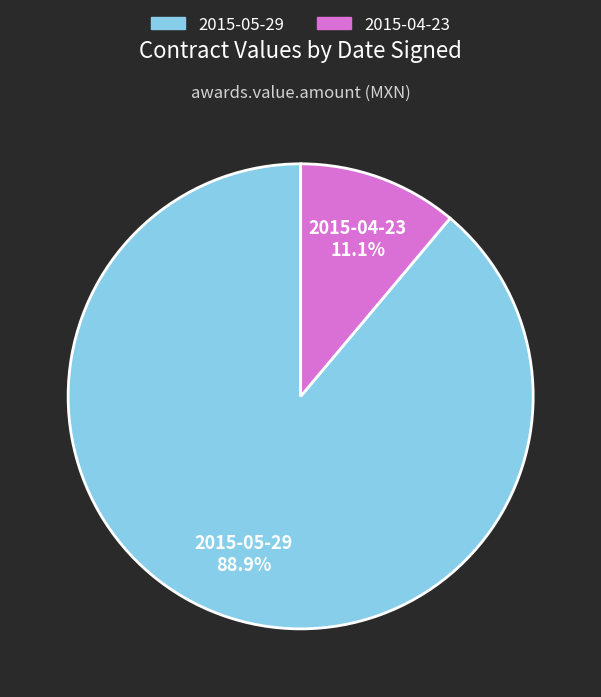

Which has a higher value, 2015-05-29 or 2015-04-23?

2015-05-29